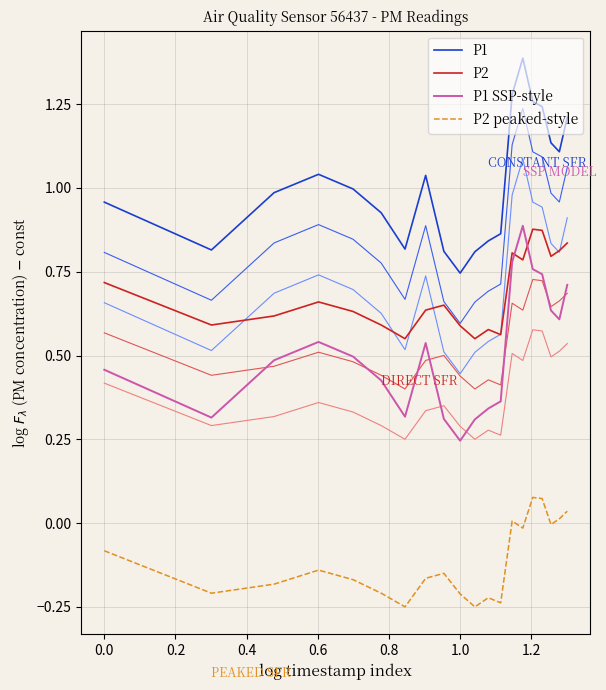

What is the maximum value shown in the chart?

1.4